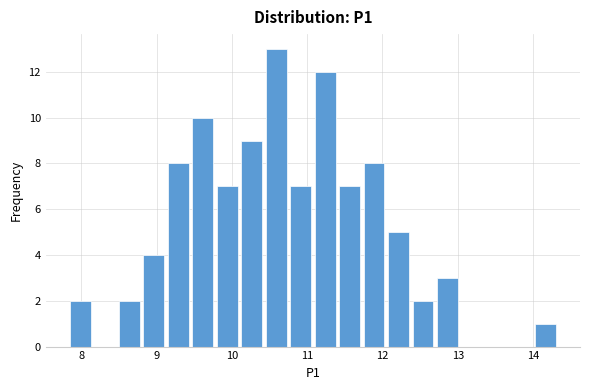

Read against the x-axis, roughly where is the centre of the tallest bar?

10.6